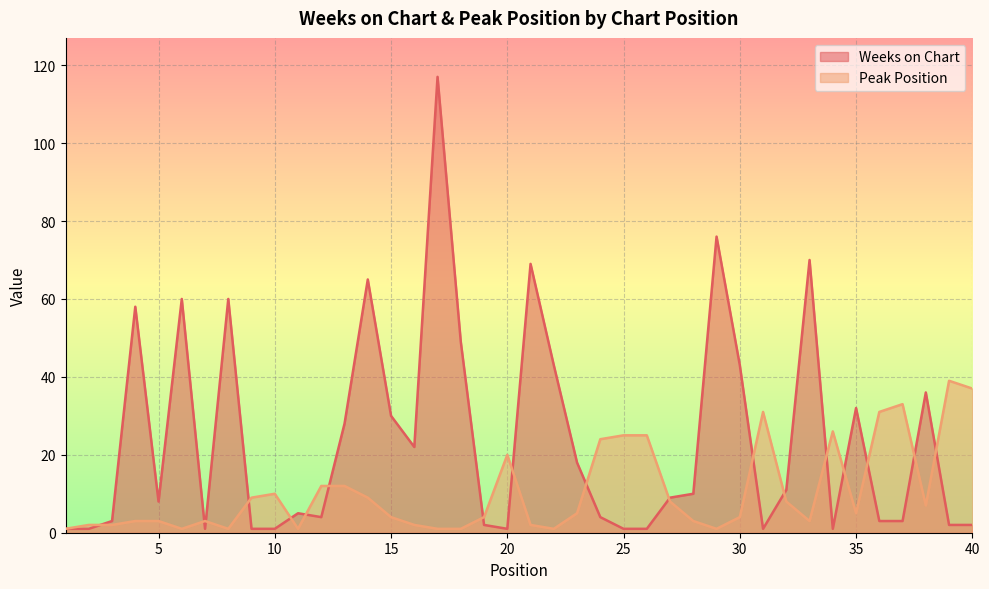

What is the average value of the Peak Position series?

10